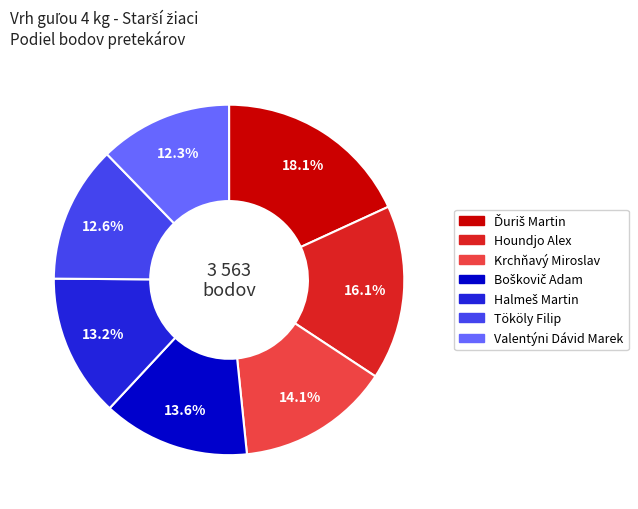

What is the ratio of the value at Houndjo Alex to the value at Valentýni Dávid Marek?

1.3